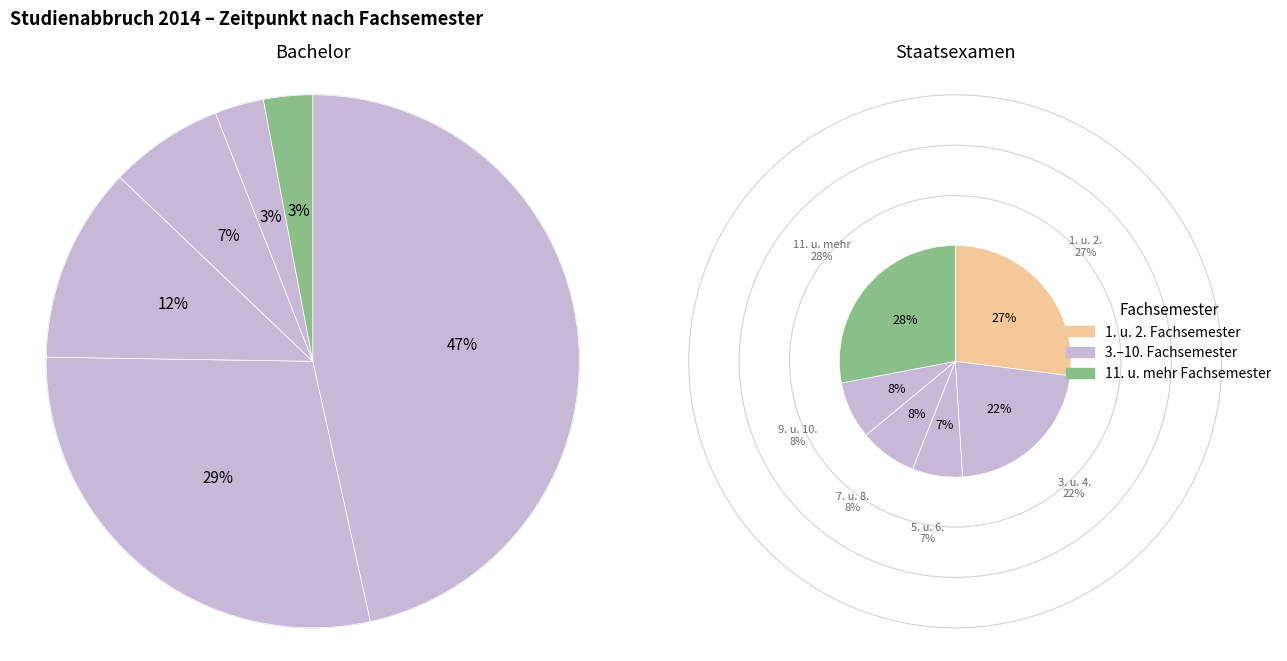

Is there a majority slice in this chart?

No